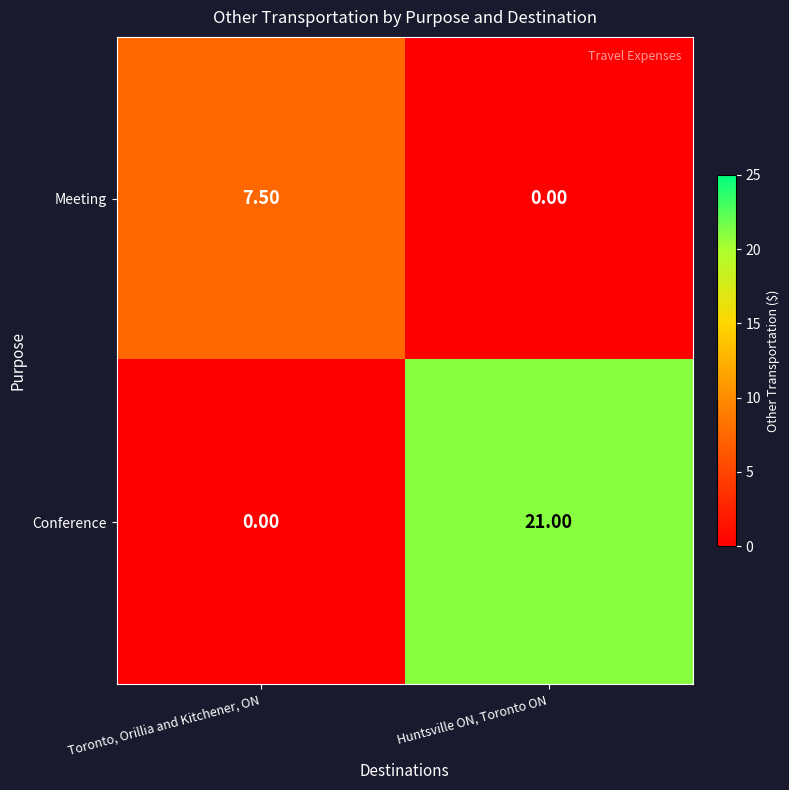

At how many categories does at least one series exceed 3?

2